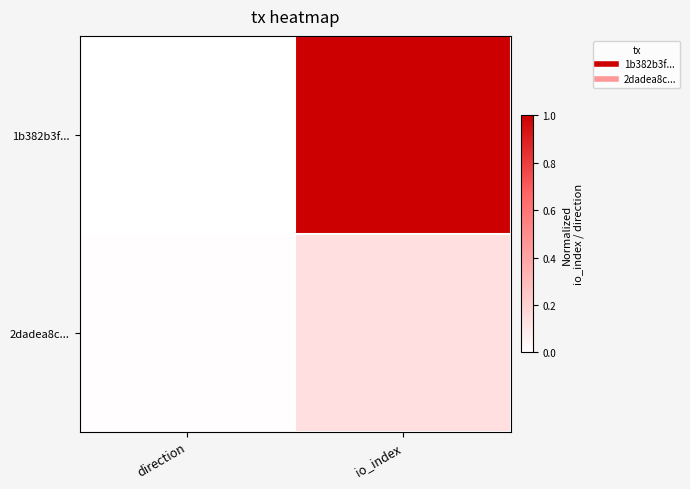

Reading left to right, list all the values displayed in this chart.

1b382b3f...: direction=0.0	io_index=1.0
2dadea8c...: direction=0.0	io_index=0.1